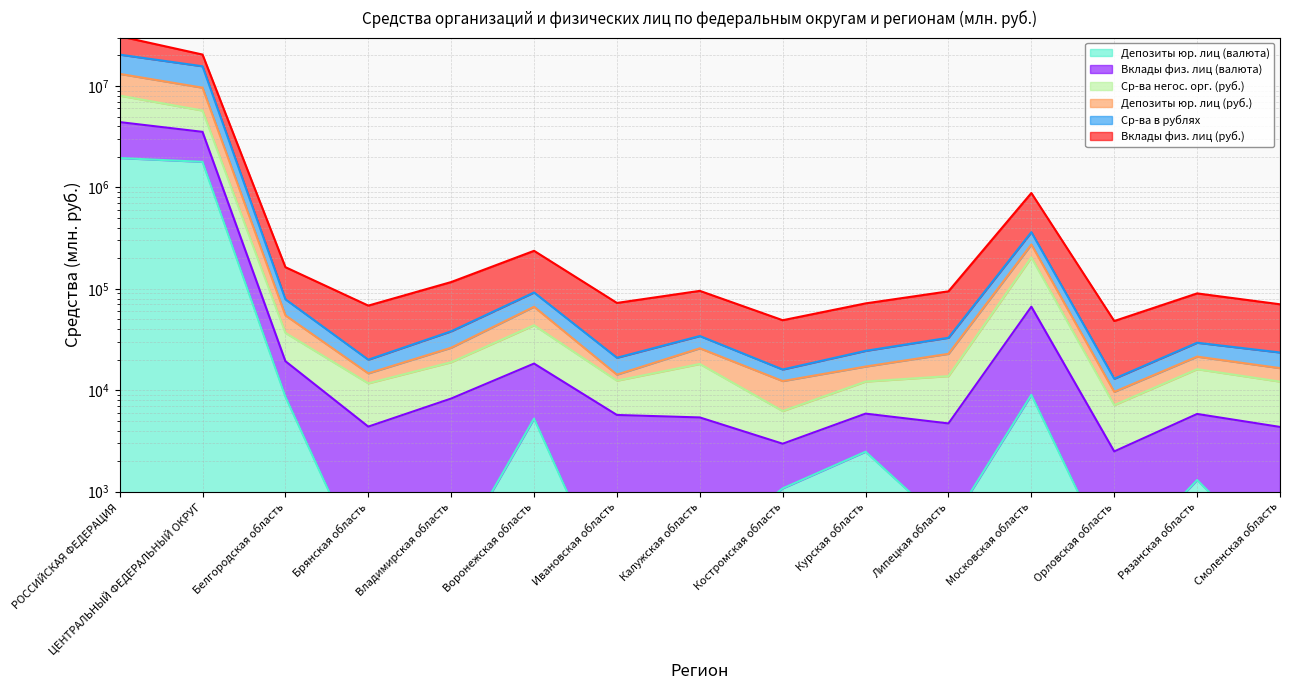

True or false: Ср-ва в рублях and Вклады физ. лиц (валюта) intersect in this chart.

False